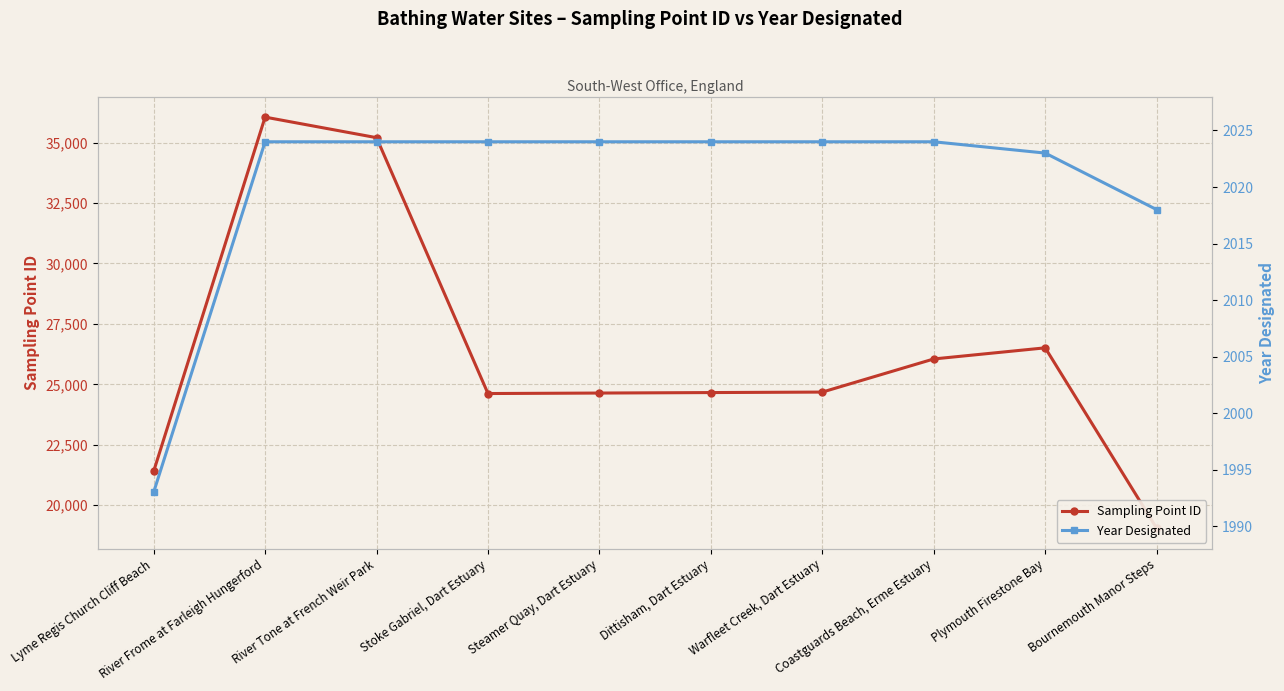

Which series has the largest total across all categories?

Sampling Point ID